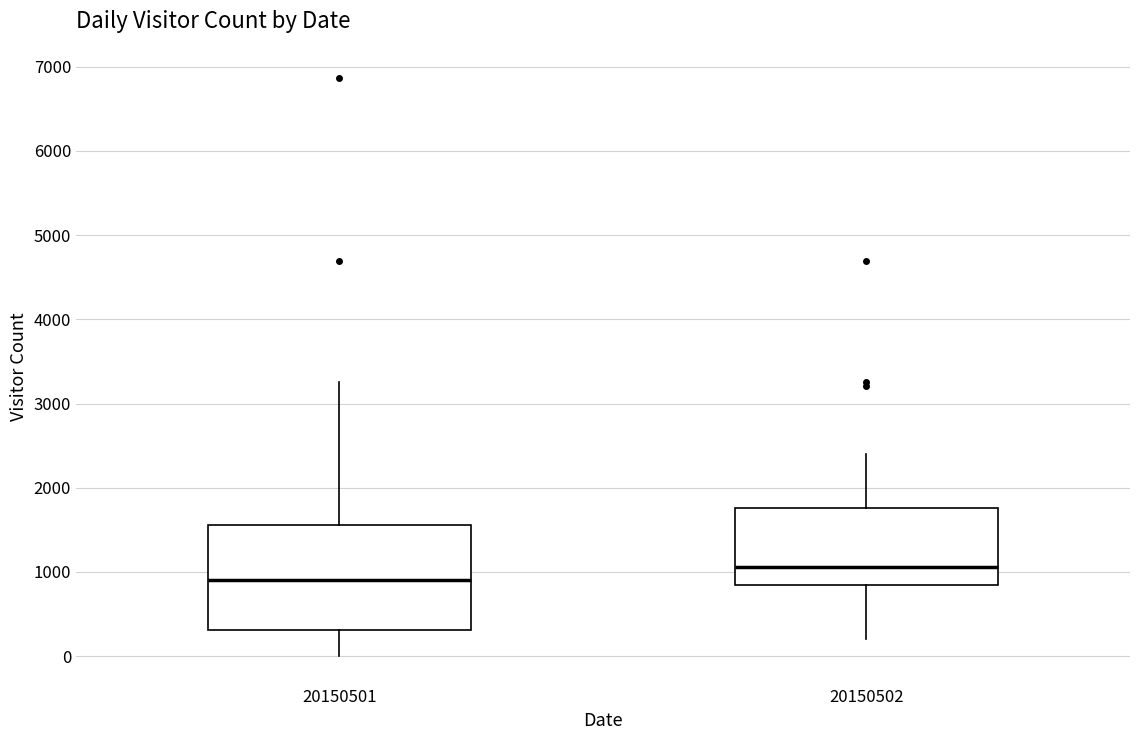

Which box has the lowest median line?

20150501